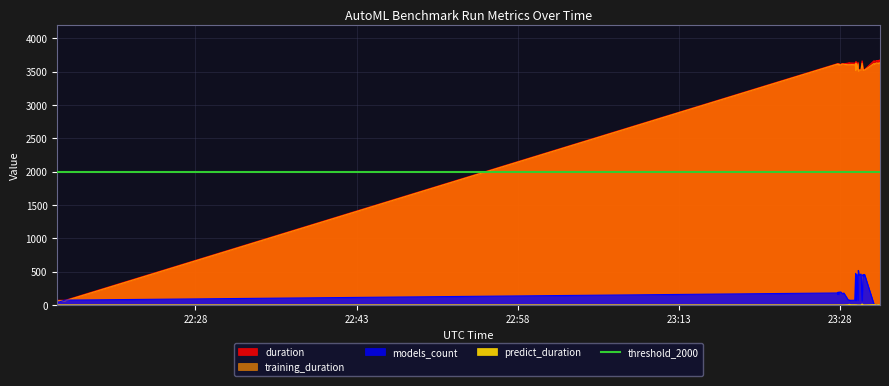

What is the sum of all duration values?

132919.3